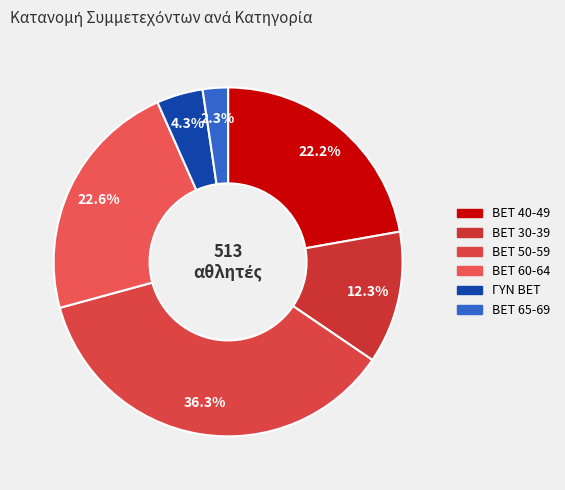

What percentage do BET 30-39 and BET 50-59 together represent?

48.5%